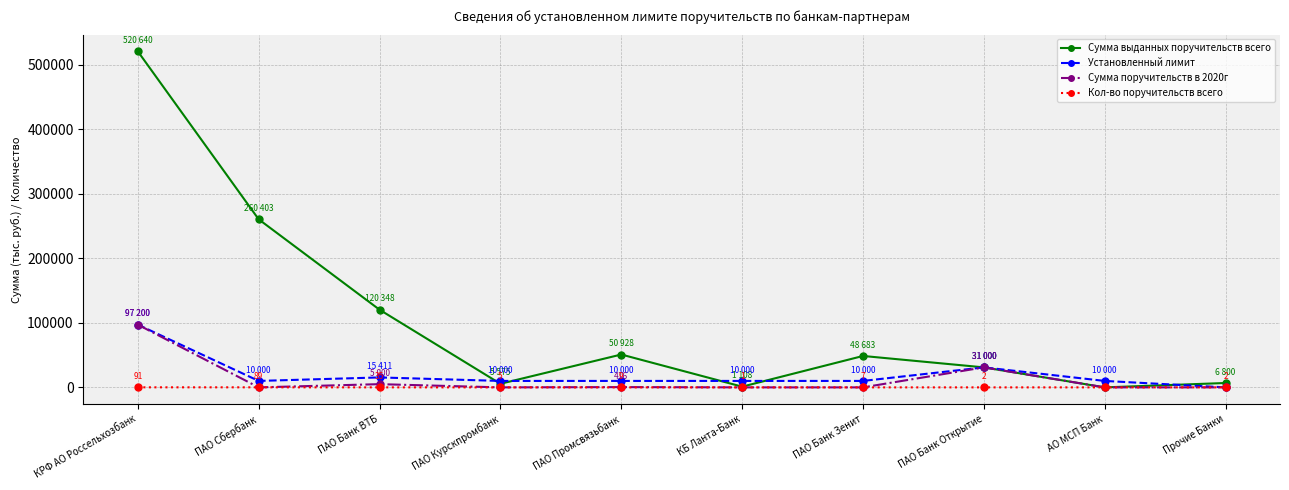

Which series has the largest total across all categories?

Сумма выданных поручительств всего